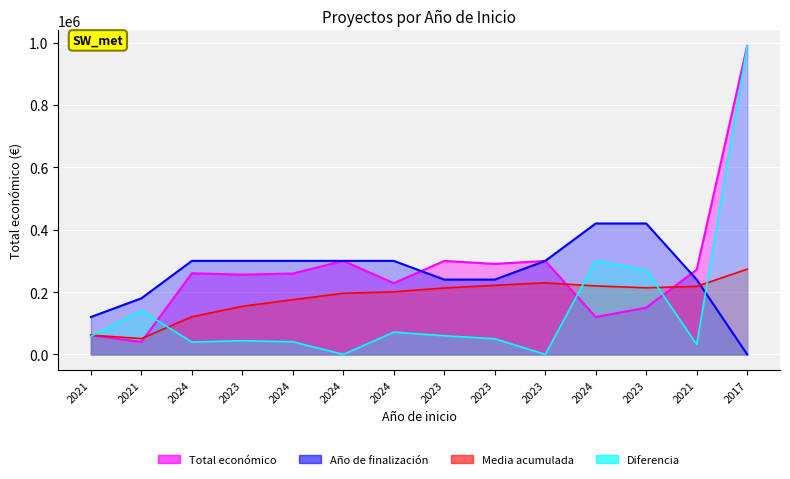

The chart shows a value of 19915 at 2021. True or false?

False